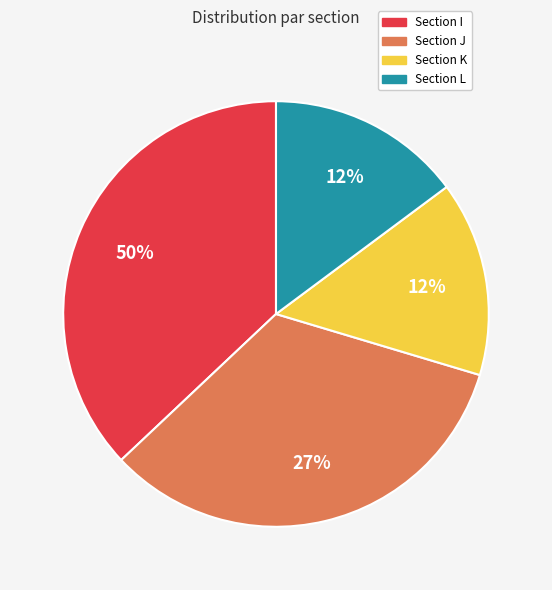

Does J represent more than half of the total?

No